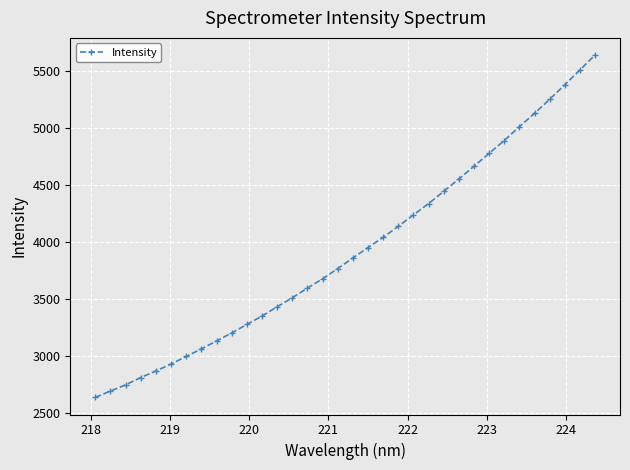

Count the number of data series in this chart.

1